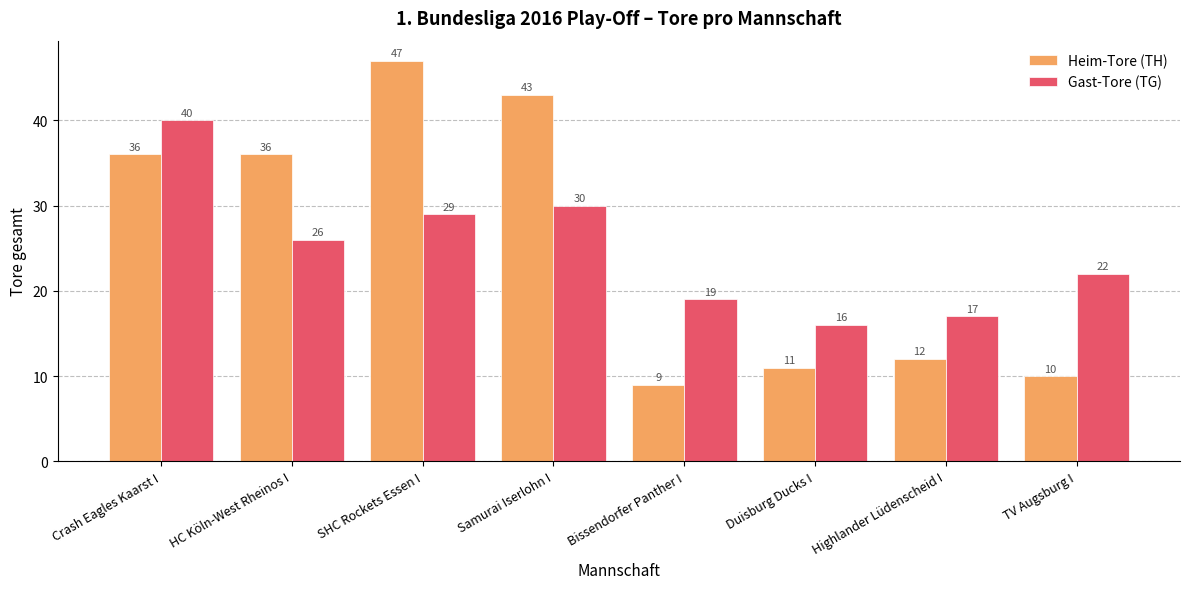

The value of Gast-Tore (TG) at Highlander Lüdenscheid I is 29. True or false?

False